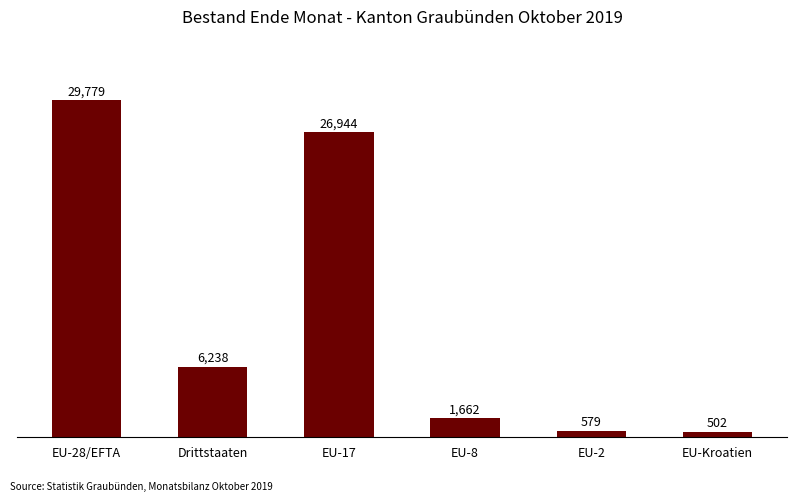

Between EU-8 and EU-Kroatien, which is larger?

EU-8